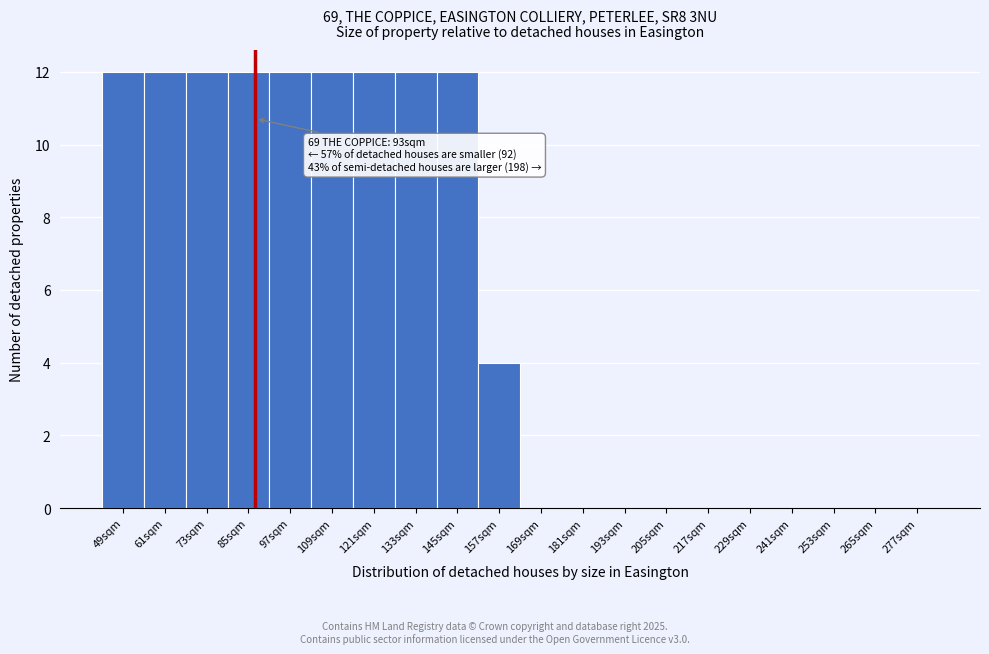

Reading left to right, extract all data points from this chart.

49sqm=12	61sqm=12	73sqm=12	85sqm=12	97sqm=12	109sqm=12	121sqm=12	133sqm=12	145sqm=12	157sqm=4	169sqm=0	181sqm=0	193sqm=0	205sqm=0	217sqm=0	229sqm=0	241sqm=0	253sqm=0	265sqm=0	277sqm=0